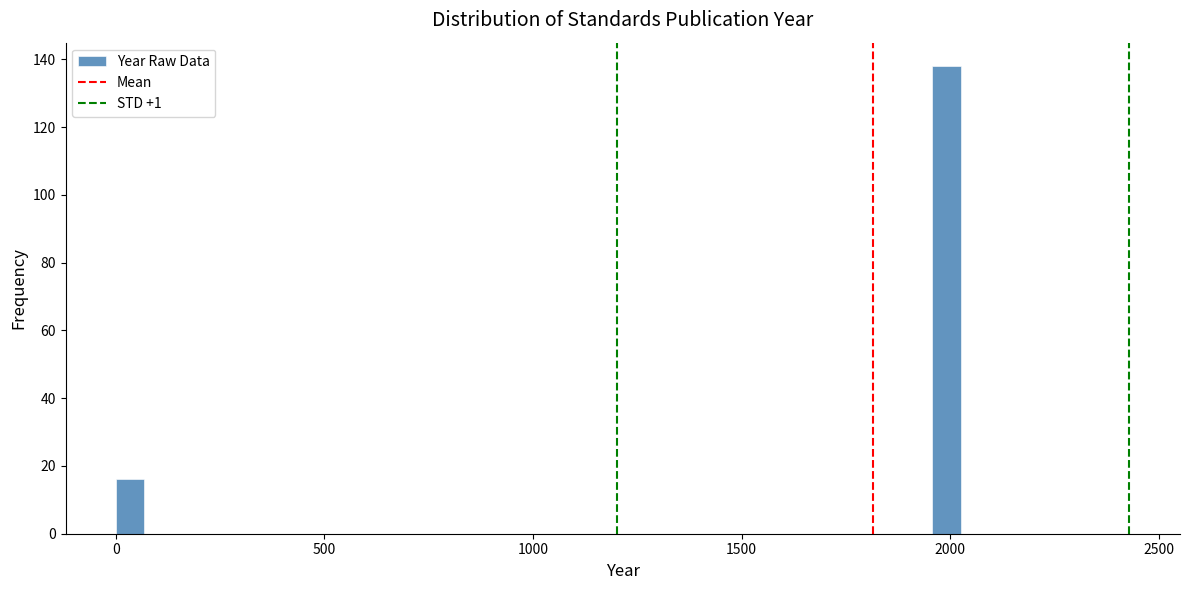

Read against the x-axis, roughly where is the centre of the tallest bar?

2000